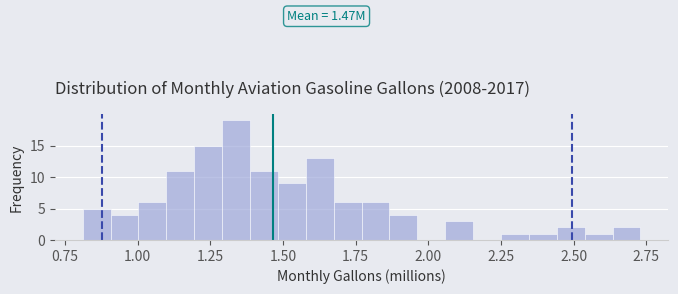

Around what value on the x-axis is the tallest bar? Give the approximate position of its centre, as read against the axis.

1.35